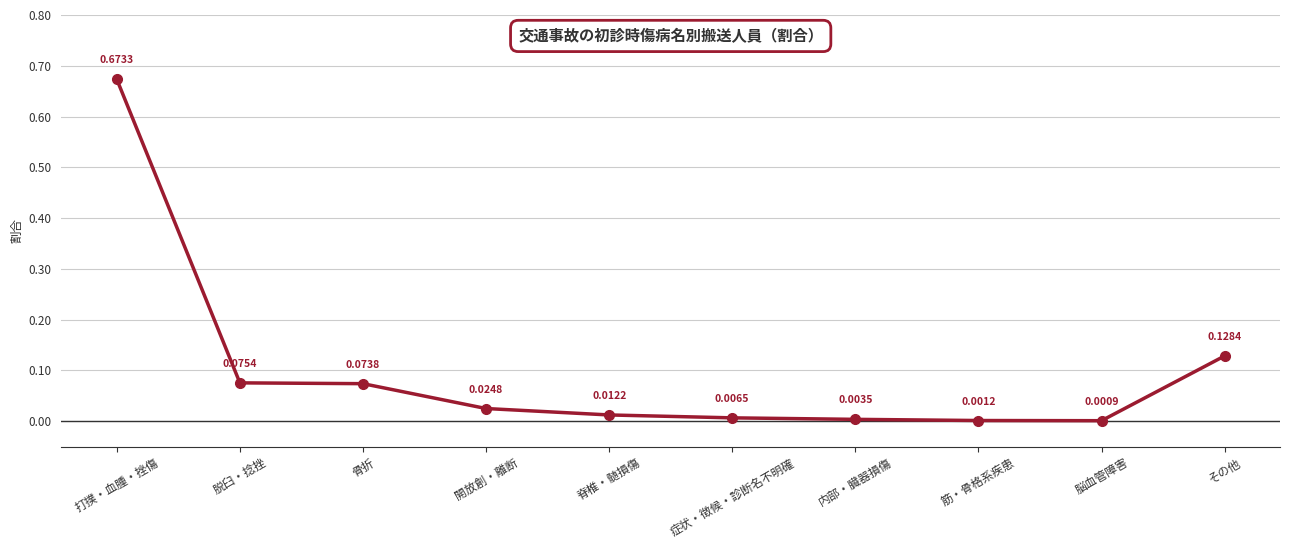

What position from the right is 症状・徴候・診断名不明確?

5